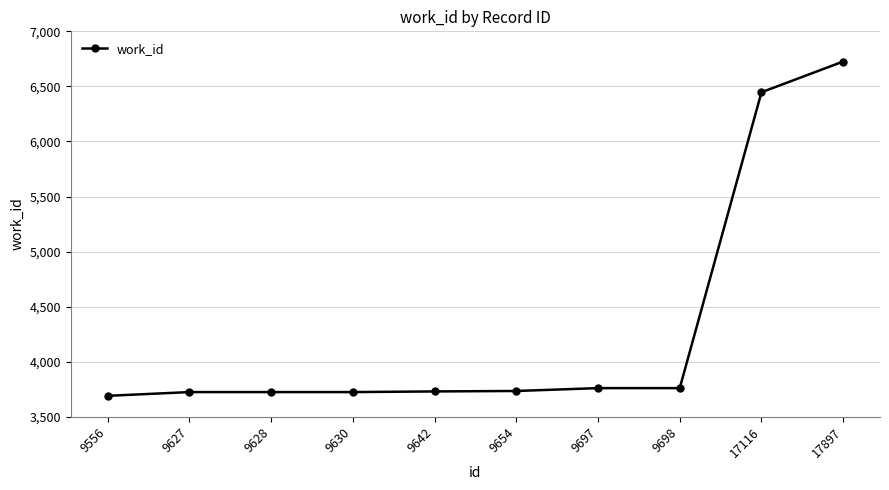

Is it true that the value at 17897 is 6726?

True